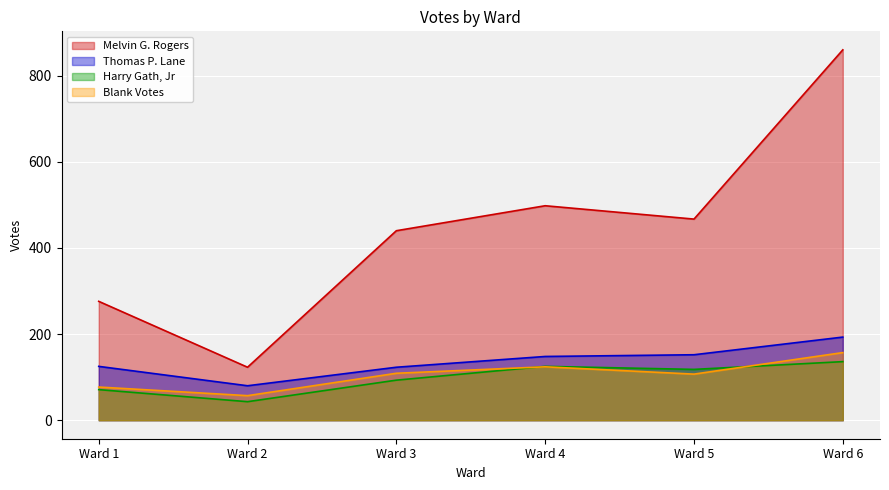

What is the minimum value shown in the chart?

43